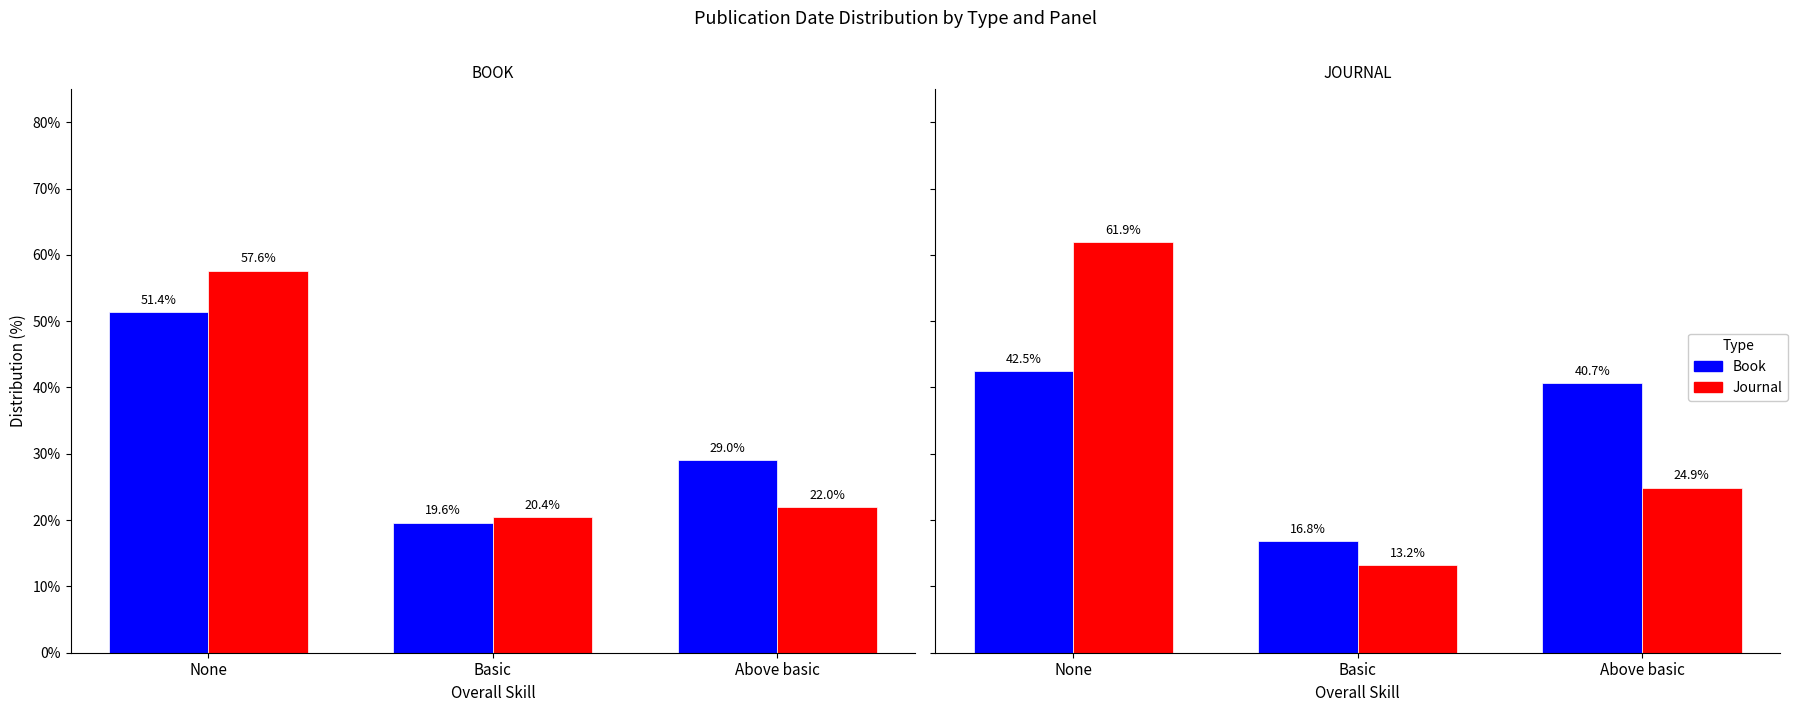

Rank the categories by Journal value from lowest to highest.

Basic, Above basic, None